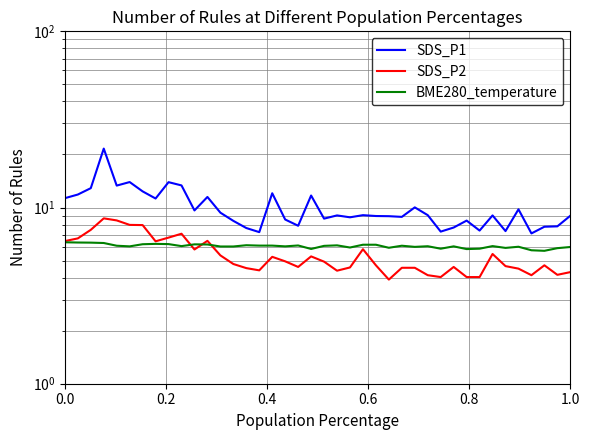

The value of BME280_temperature at 0.8 is 6.0. True or false?

True